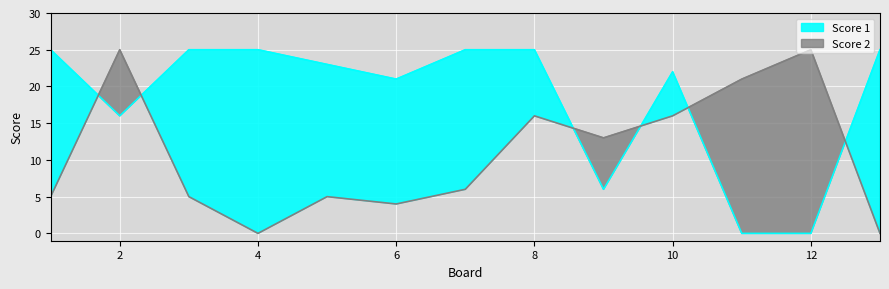

The value of Score 2 at 8 is 21. True or false?

False